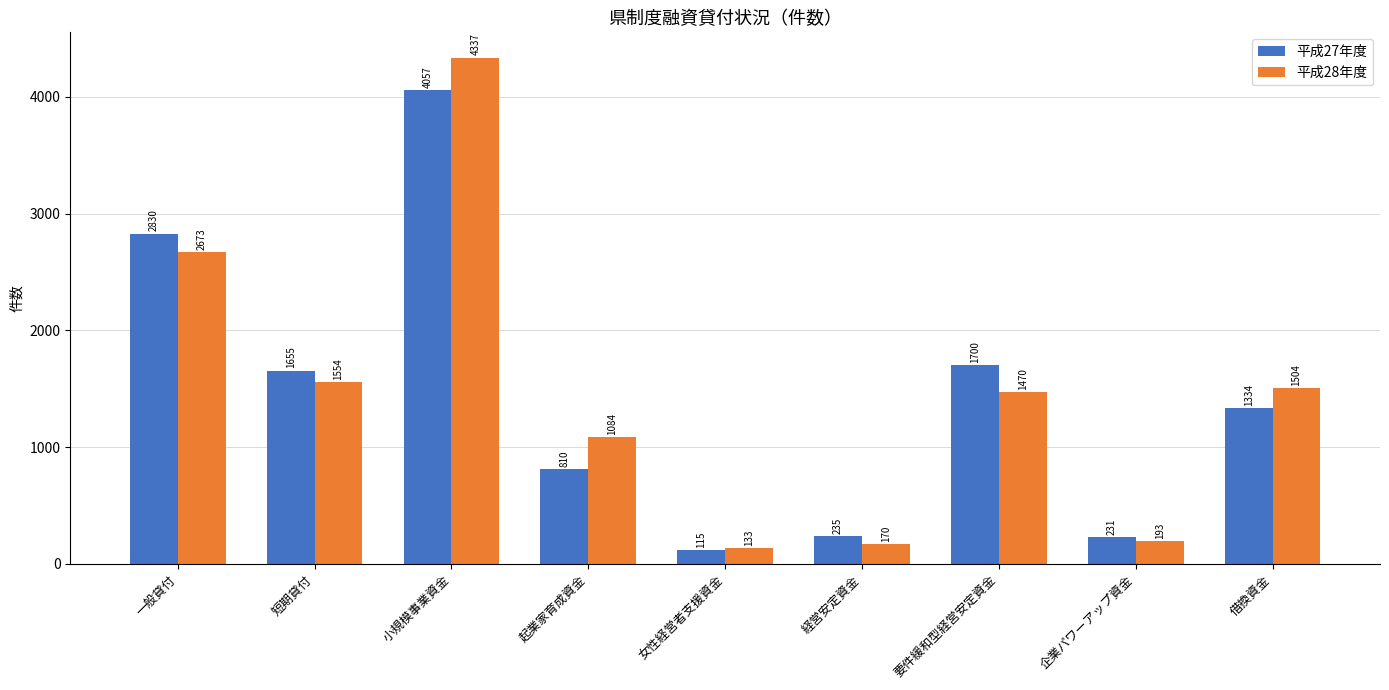

What is the sum of the 平成27年度 values at 経営安定資金 and 借換資金?

1569